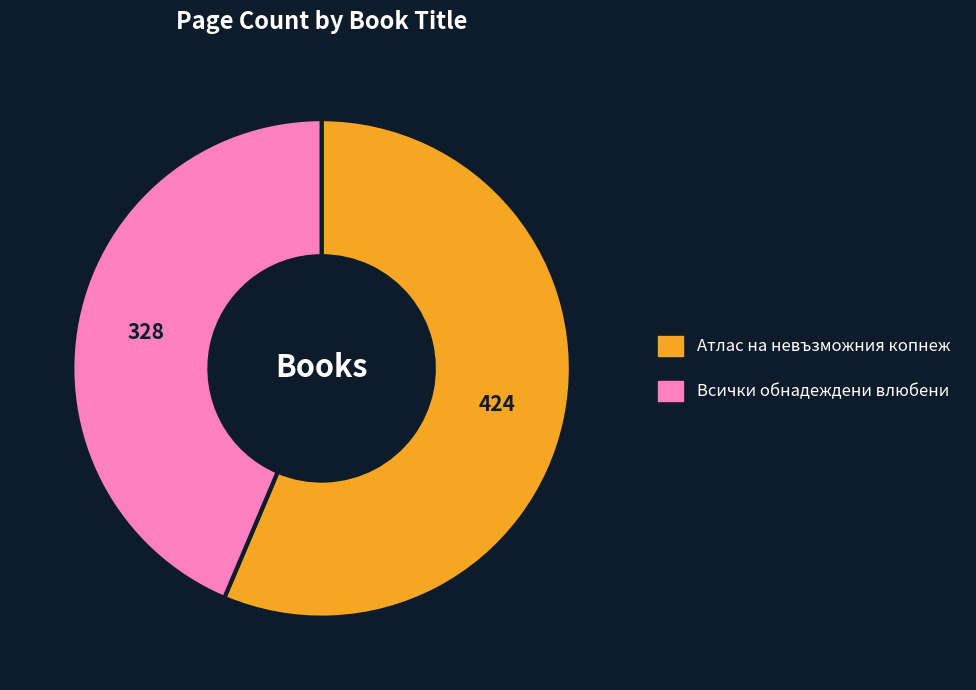

Is the sum of Всички обнадеждени влюбени and Атлас на невъзможния копнеж greater than half?

Yes